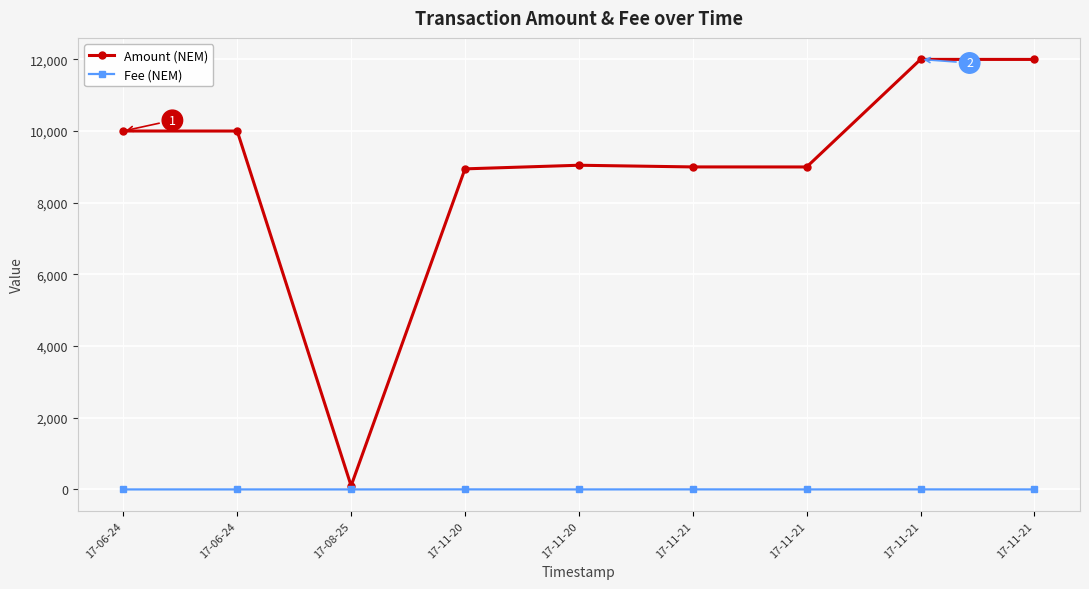

How many categories are shown in the chart?

9